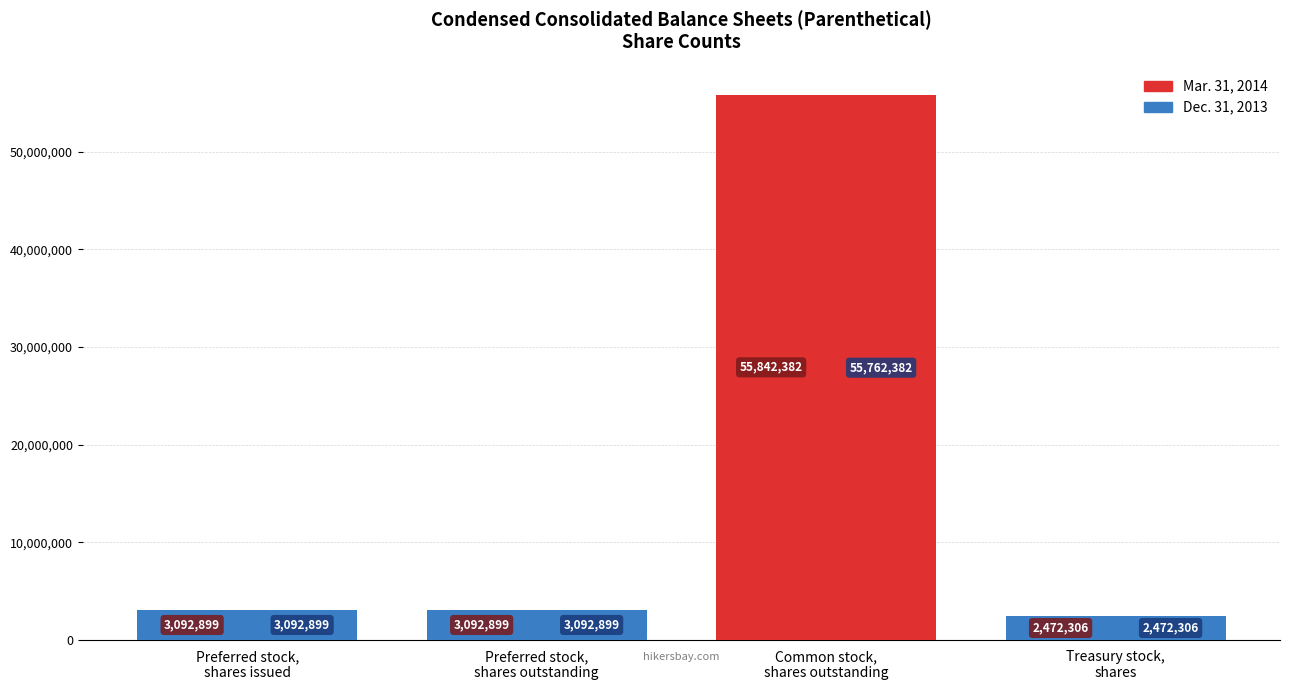

Reading left to right, list all the values displayed in this chart.

Mar. 31, 2014: 3092899	3092899	55842382	2472306
Dec. 31, 2013: 3092899	3092899	55762382	2472306